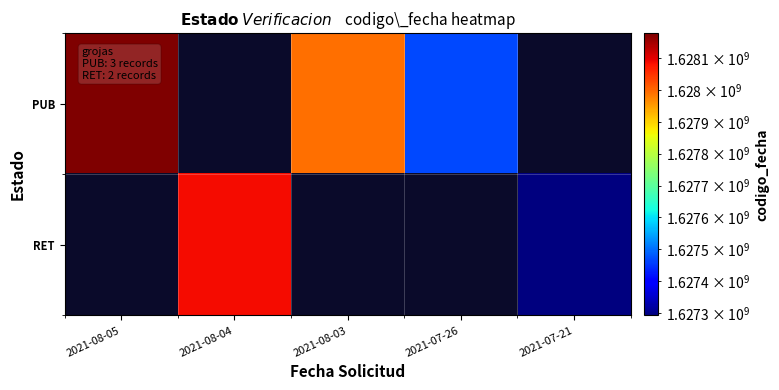

How many values in PUB are above zero?

3